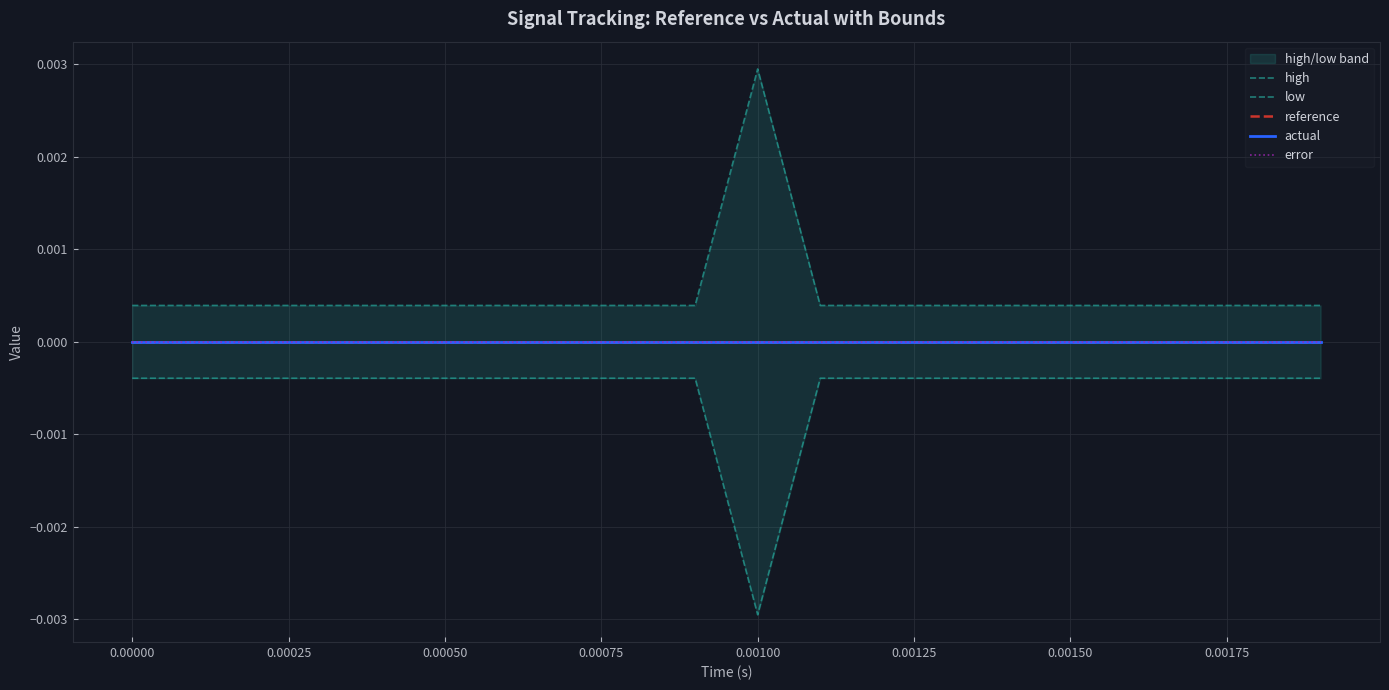

At how many categories does at least one series exceed 0?

20